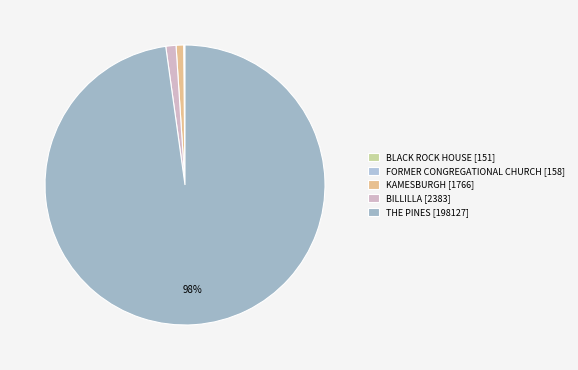

Which slice is the smallest?

BLACK ROCK HOUSE